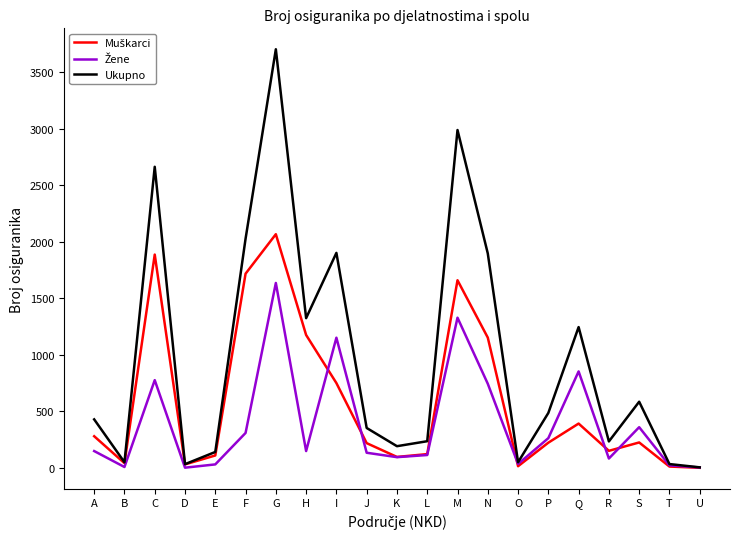

What is the difference between the highest and lowest values at G?

2066